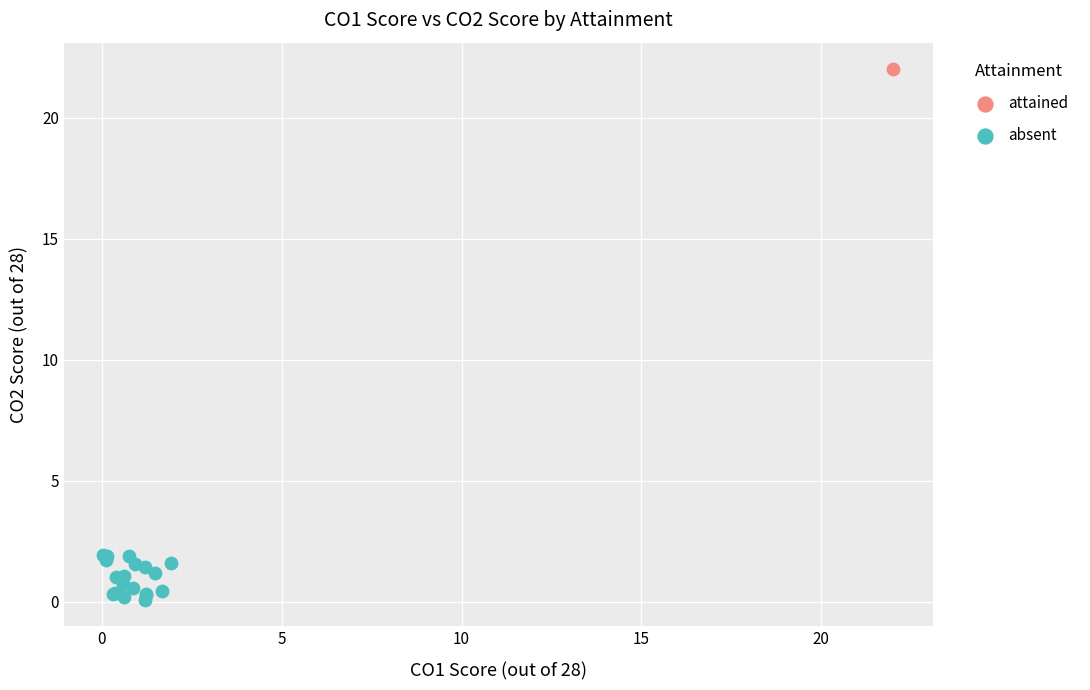

What are all the series names shown in the legend?

attained, absent